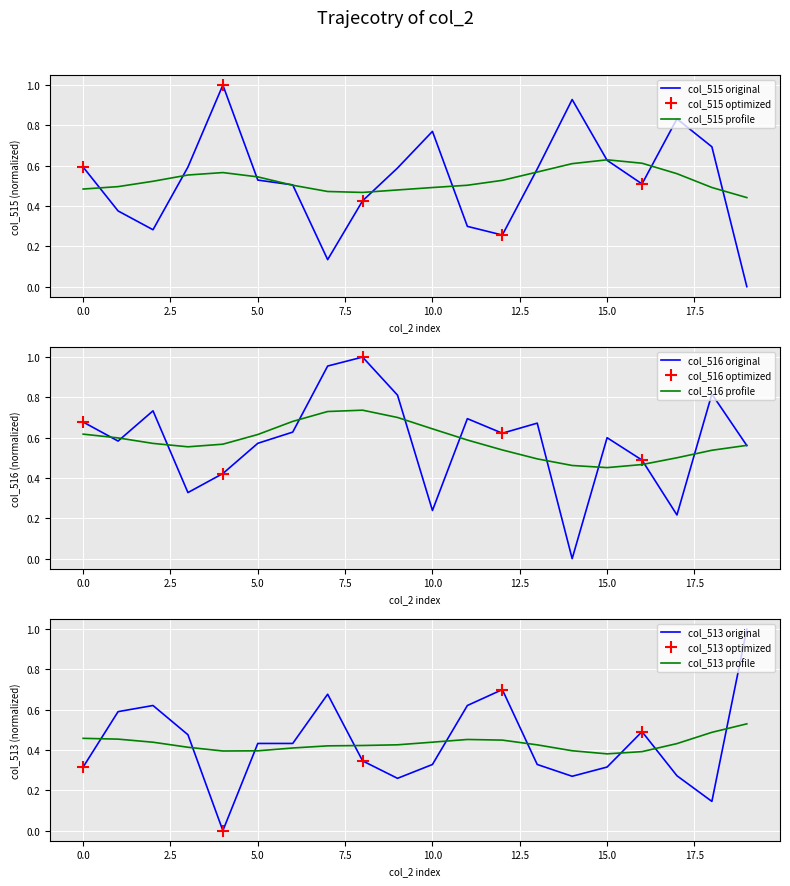

What is the highest value of the col_515 original series?

1.0